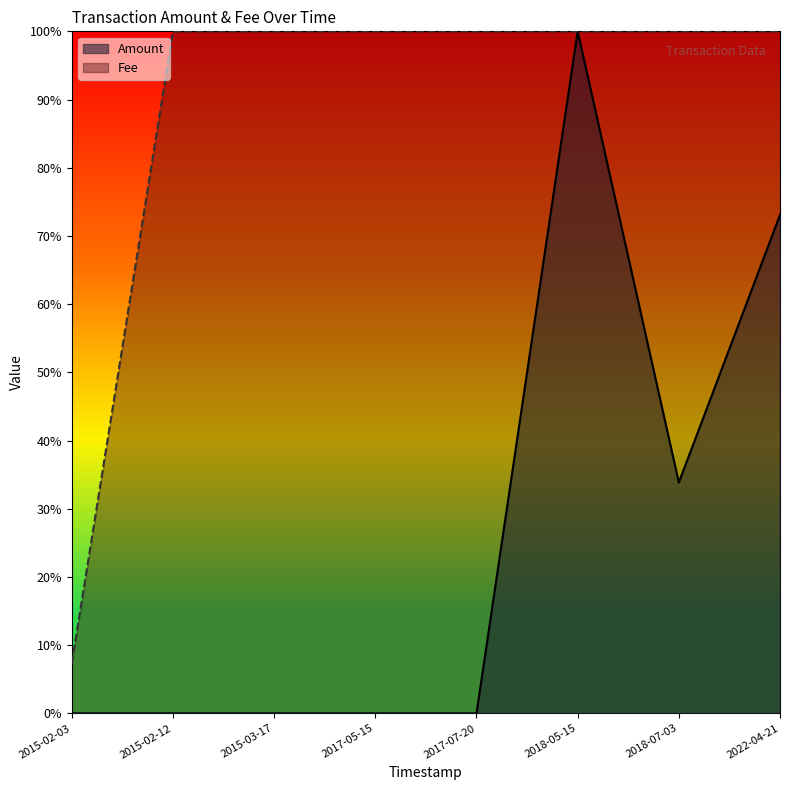

At 2018-07-03, list the series in order from smallest to largest.

Amount, Fee